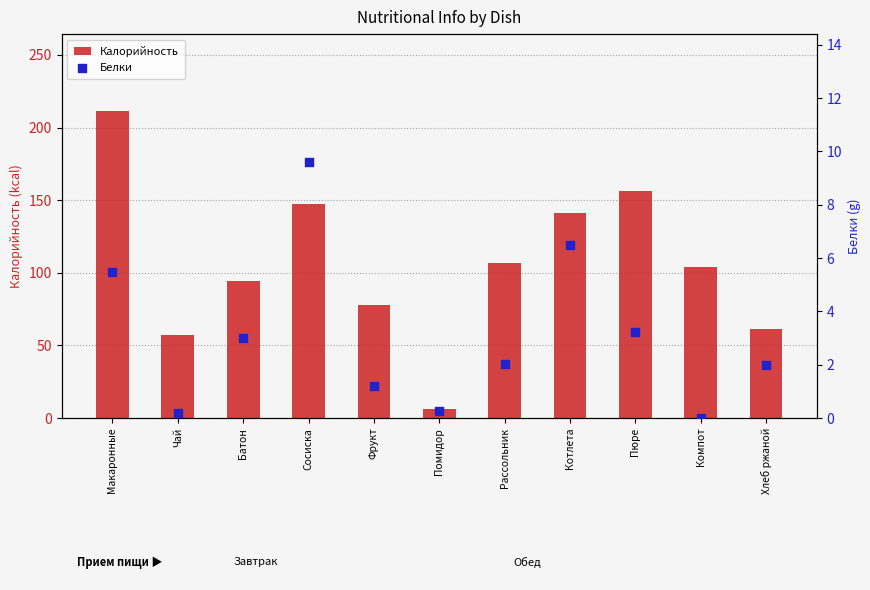

What are all the series names shown in the legend?

Калорийность, Белки